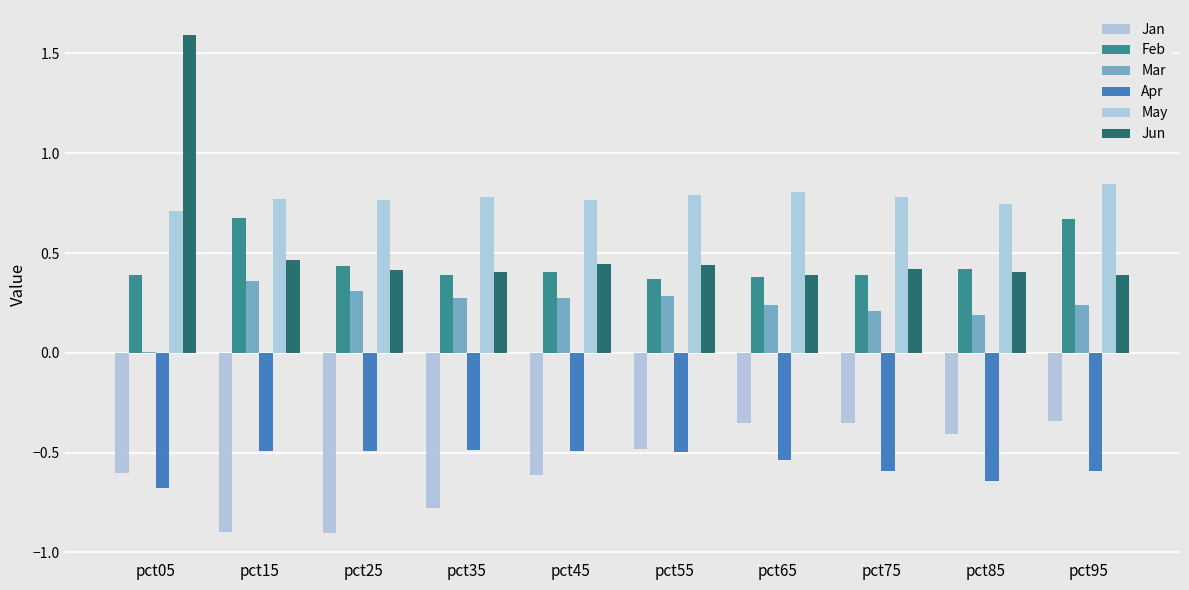

How many groups of bars are there?

10